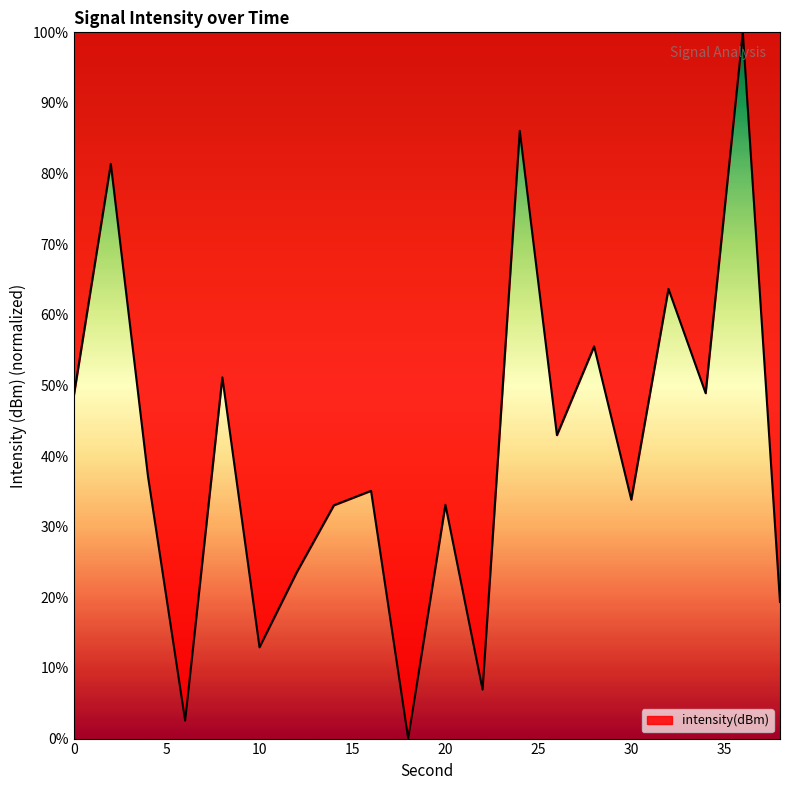

What is the difference between the maximum and minimum values?

100.0